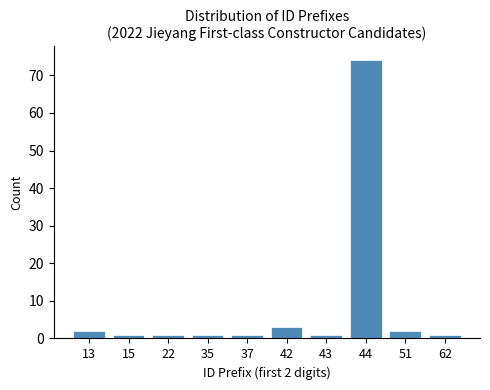

Reading right to left, extract all data points from this chart.

1	2	74	1	3	1	1	1	1	2